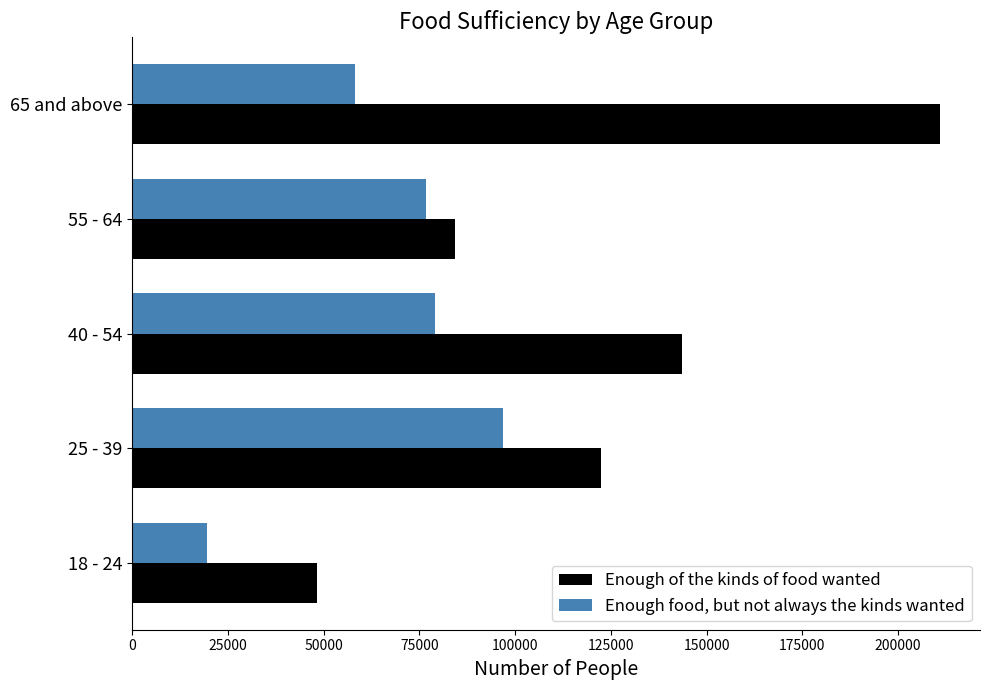

What is the difference between the maximum and minimum values in the Enough food, but not always the kinds wanted series?

77244